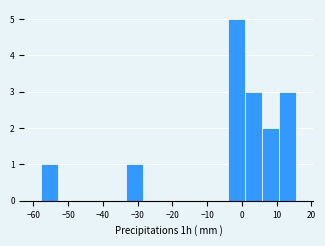

Reading left to right, transcribe this chart: for each bar, give the range it covers on the x-axis and its height. Neither the bar edges nor the heights are printed on the chart, so give them approximately, as read against the axes.

-58 to -53: 1
-53 to -48: 0
-48 to -43: 0
-43 to -38: 0
-38 to -33: 0
-33 to -28: 1
-28 to -23: 0
-23 to -19: 0
-19 to -14: 0
-14 to -9: 0
-9 to -4: 0
-4 to 1: 5
1 to 6: 3
6 to 11: 2
11 to 16: 3